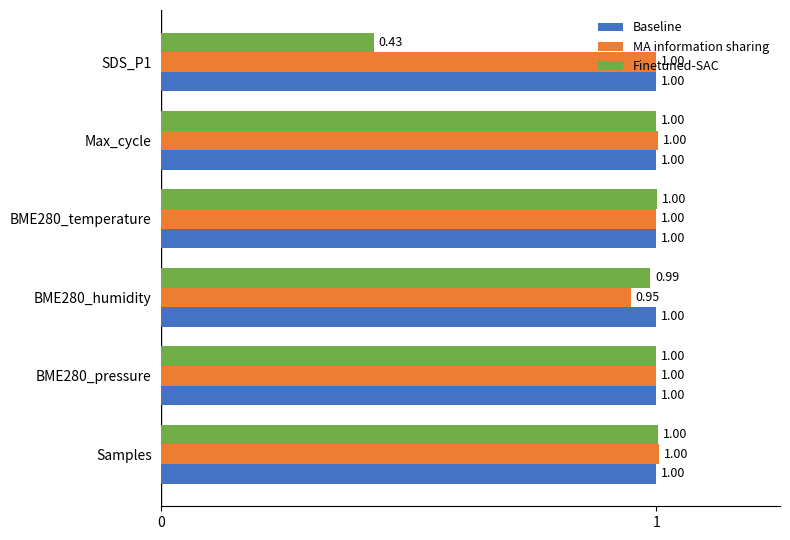

What is the total value across all series at Samples?

3.0